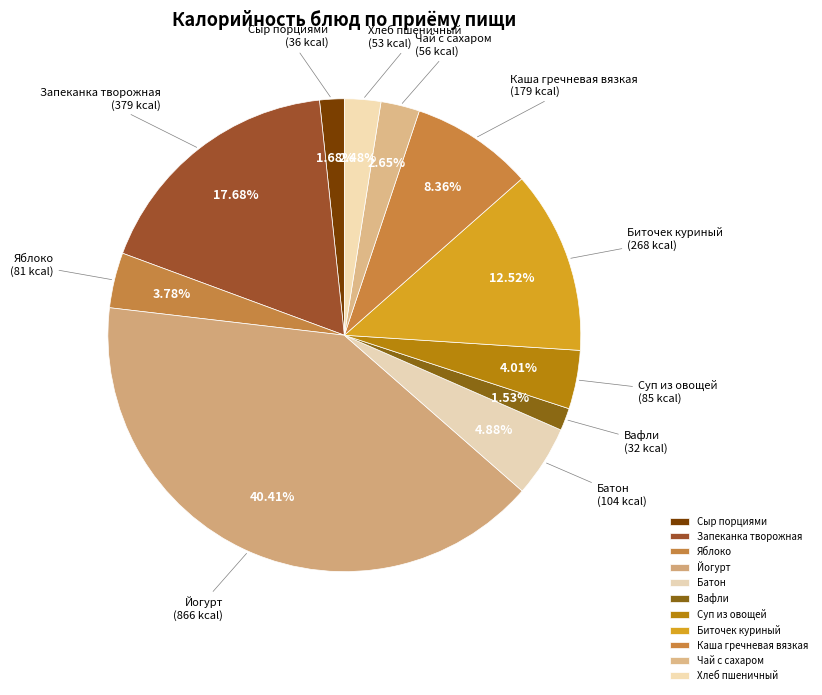

How many slices are in this pie chart?

11